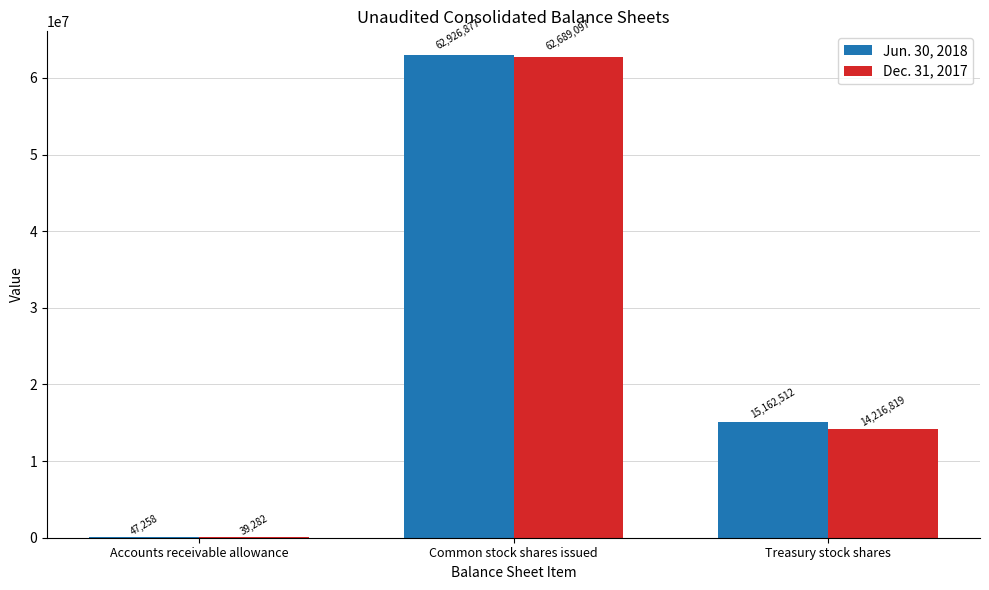

Which category has the highest value in the Jun. 30, 2018 series?

Common stock shares issued